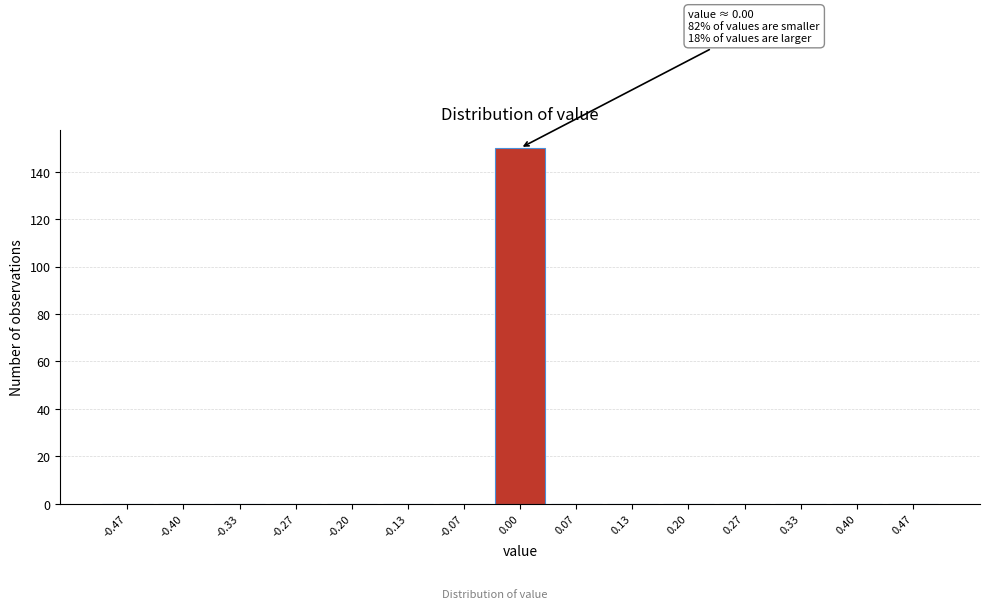

Over which range of the x-axis is the bar tallest?

-0.03 to 0.03